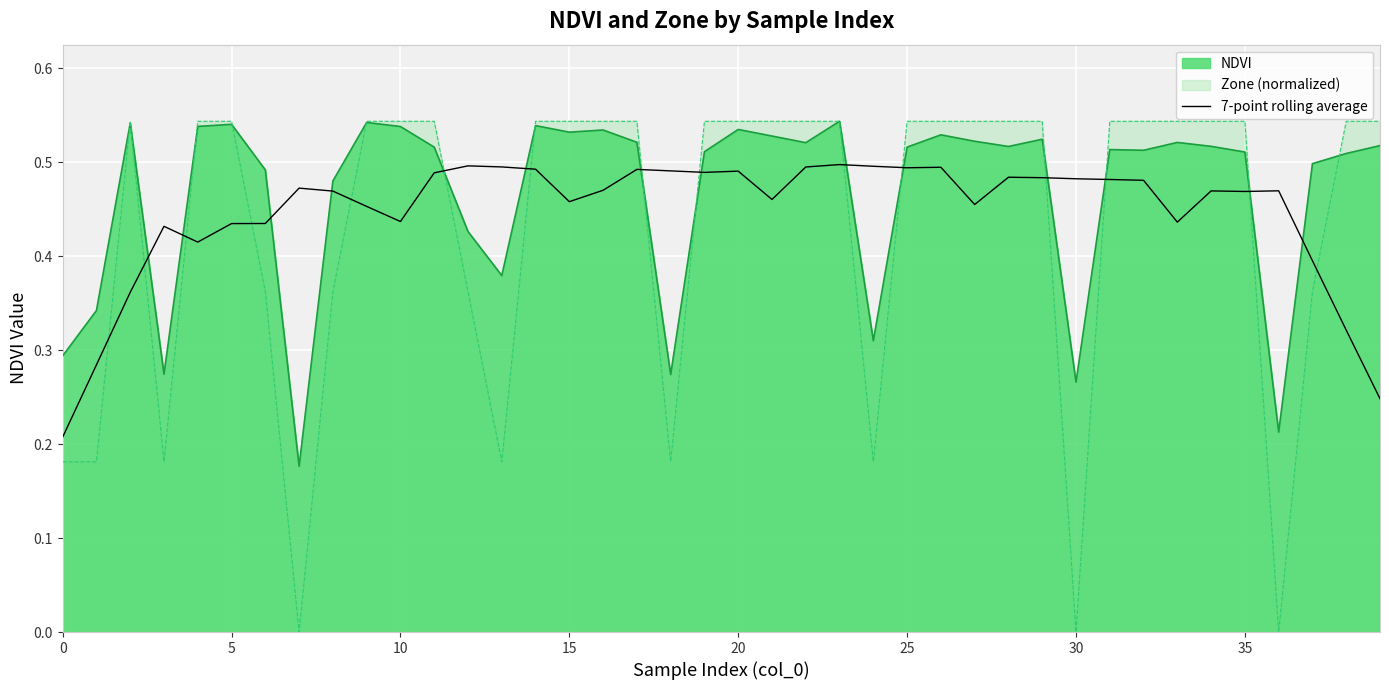

Is the value of Zone (normalized) at 0 greater than the value of NDVI at 5?

No